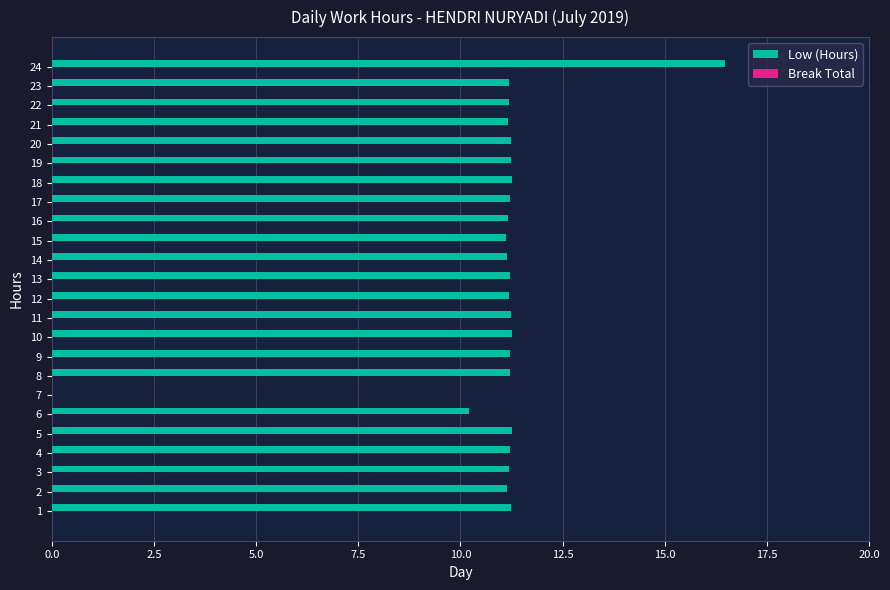

Where is the data nearest to the value 8?

6